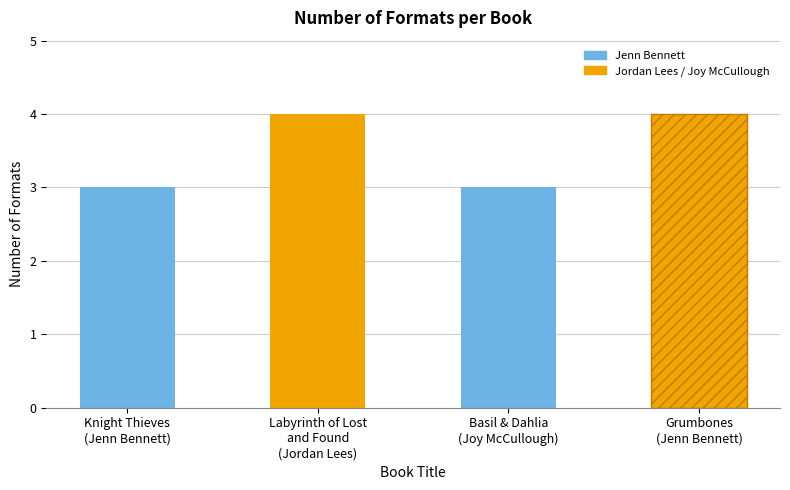

What is the smallest value displayed?

3